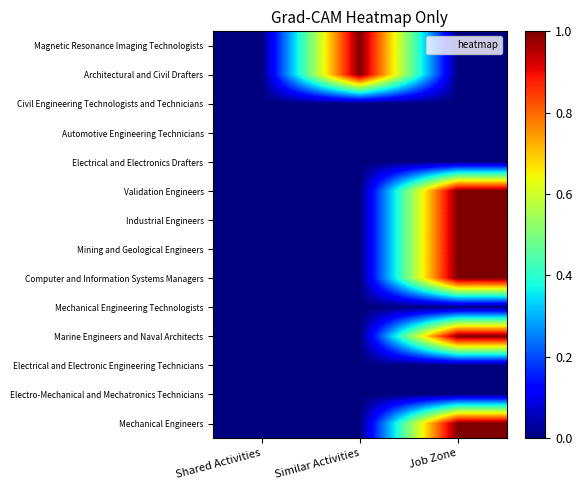

Reading left to right, list all the values displayed in this chart.

Magnetic Resonance Imaging Technologists: Shared Activities=0	Similar Activities=1	Job Zone=0
Architectural and Civil Drafters: Shared Activities=0	Similar Activities=1	Job Zone=0
Civil Engineering Technologists and Technicians: Shared Activities=0	Similar Activities=0	Job Zone=0
Automotive Engineering Technicians: Shared Activities=0	Similar Activities=0	Job Zone=0
Electrical and Electronics Drafters: Shared Activities=0	Similar Activities=0	Job Zone=0
Validation Engineers: Shared Activities=0	Similar Activities=0	Job Zone=1
Industrial Engineers: Shared Activities=0	Similar Activities=0	Job Zone=1
Mining and Geological Engineers: Shared Activities=0	Similar Activities=0	Job Zone=1
Computer and Information Systems Managers: Shared Activities=0	Similar Activities=0	Job Zone=1
Mechanical Engineering Technologists: Shared Activities=0	Similar Activities=0	Job Zone=0
Marine Engineers and Naval Architects: Shared Activities=0	Similar Activities=0	Job Zone=1
Electrical and Electronic Engineering Technicians: Shared Activities=0	Similar Activities=0	Job Zone=0
Electro-Mechanical and Mechatronics Technicians: Shared Activities=0	Similar Activities=0	Job Zone=0
Mechanical Engineers: Shared Activities=0	Similar Activities=0	Job Zone=1